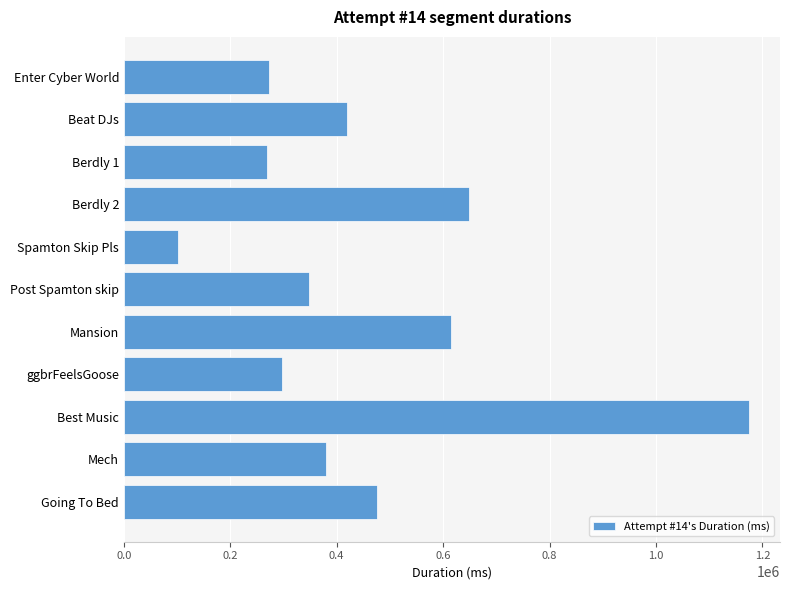

The chart shows a value of 173268 at Post Spamton skip. True or false?

False